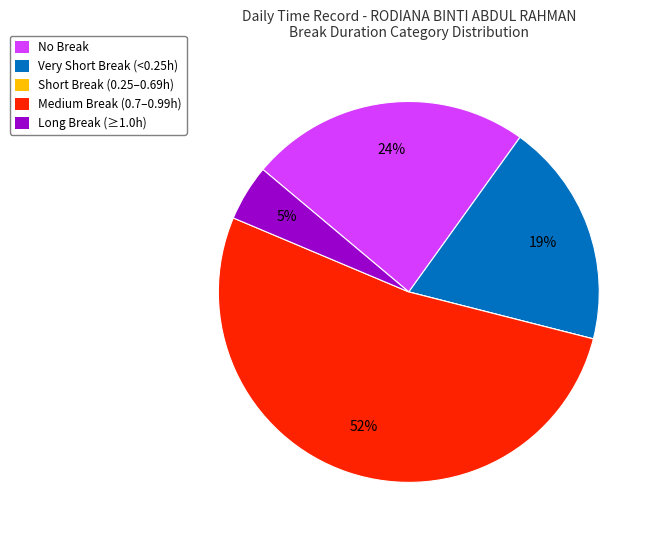

What is the largest slice in the pie chart?

Medium Break (0.7–0.99h)